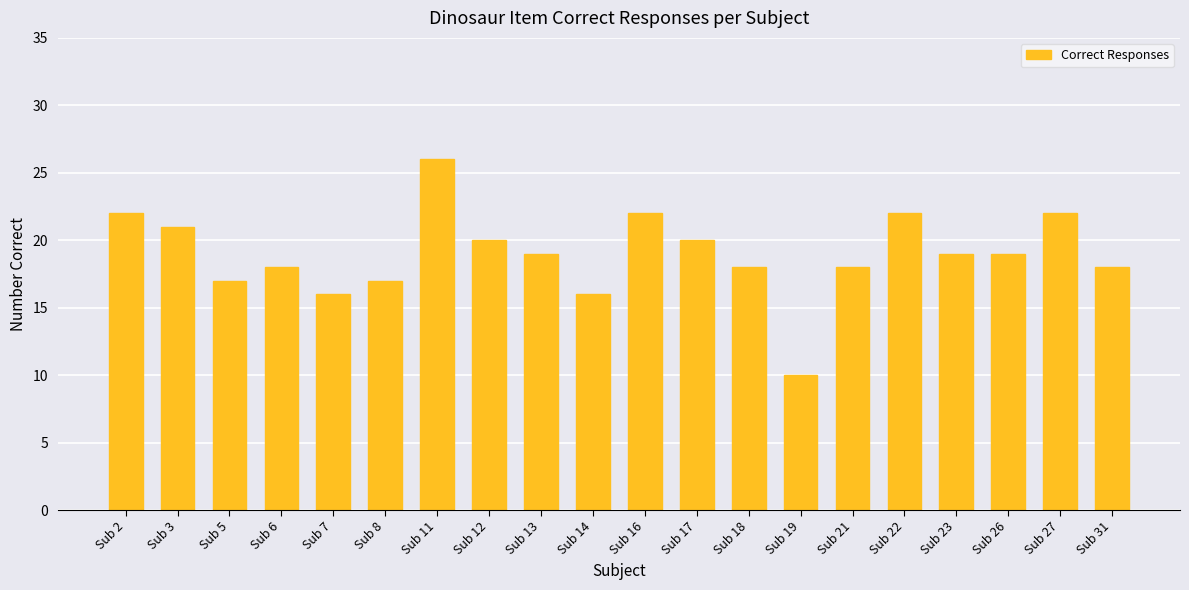

What is the change in value from Sub 16 to Sub 23?

-3